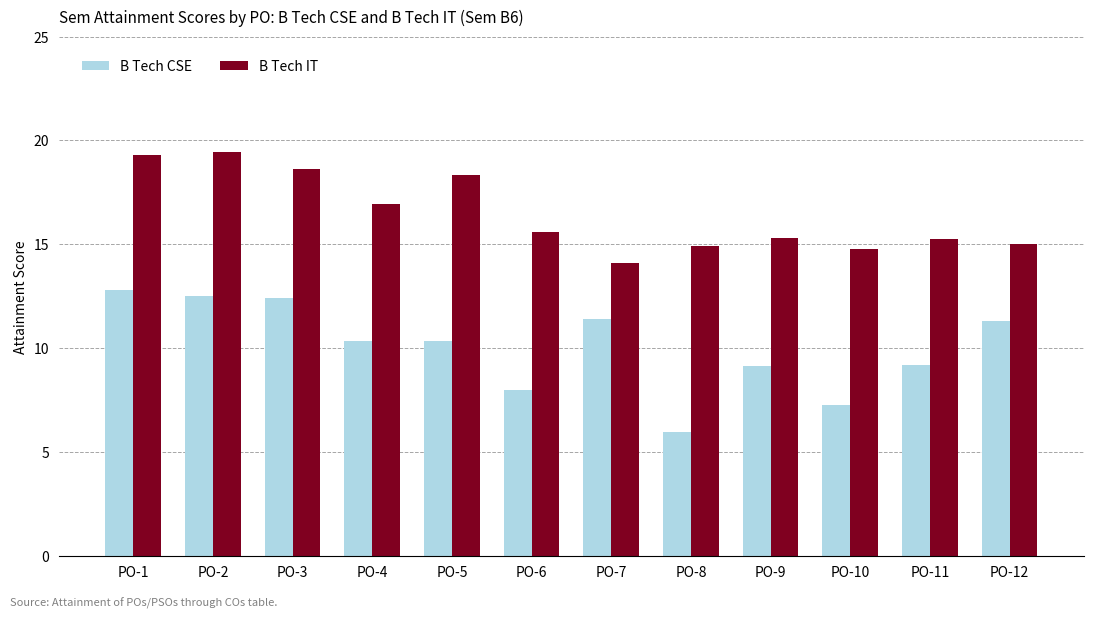

What is the minimum value for B Tech CSE?

6.0